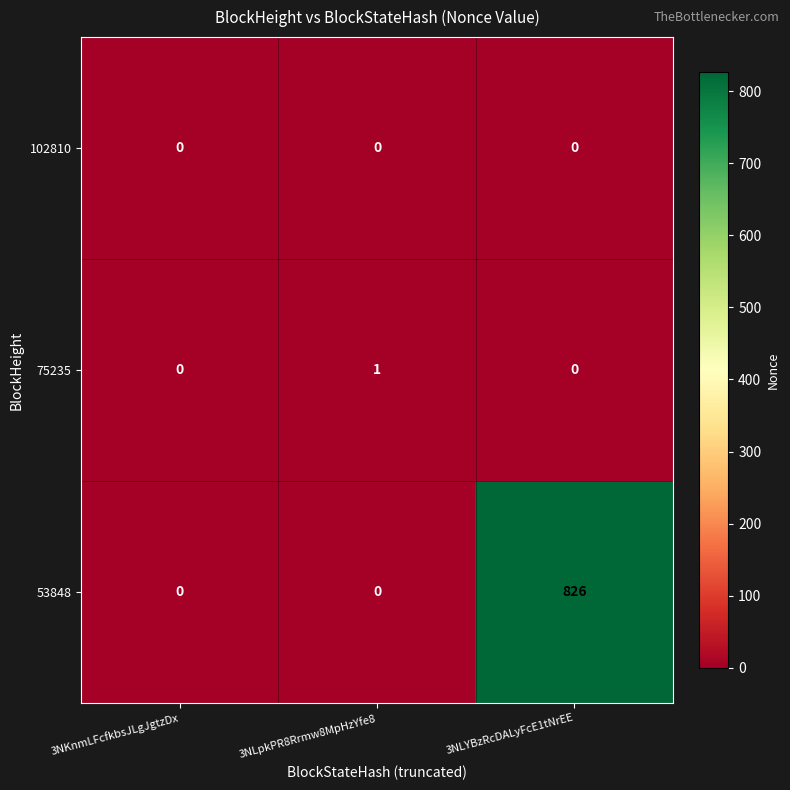

What is the spread (max minus min) of values at 3NLpkPR8Rrmw8MpHzYfe8?

1